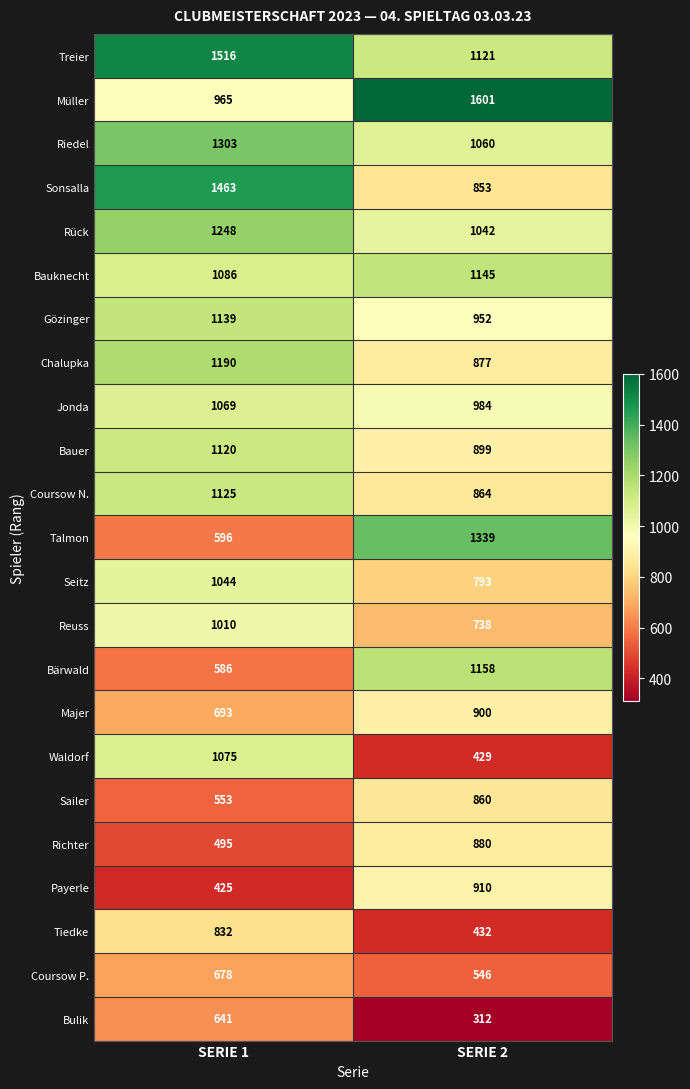

True or false: Coursow P. has a value of 739 at SERIE 2.

False